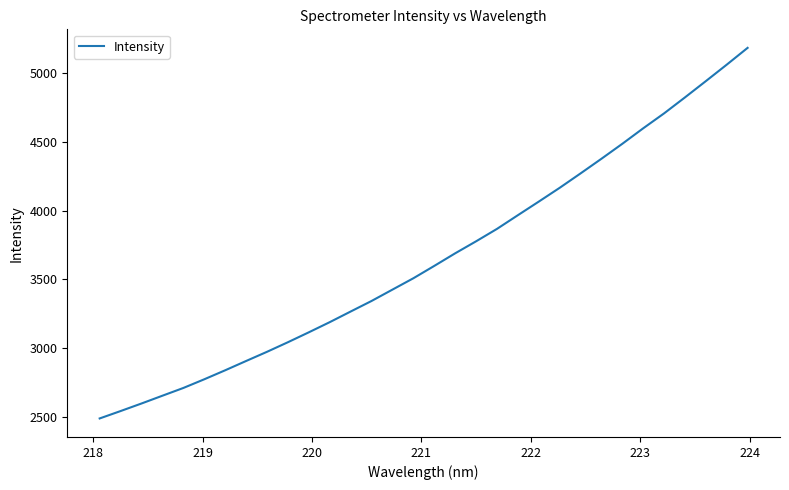

What is the minimum value shown in the chart?

2488.4